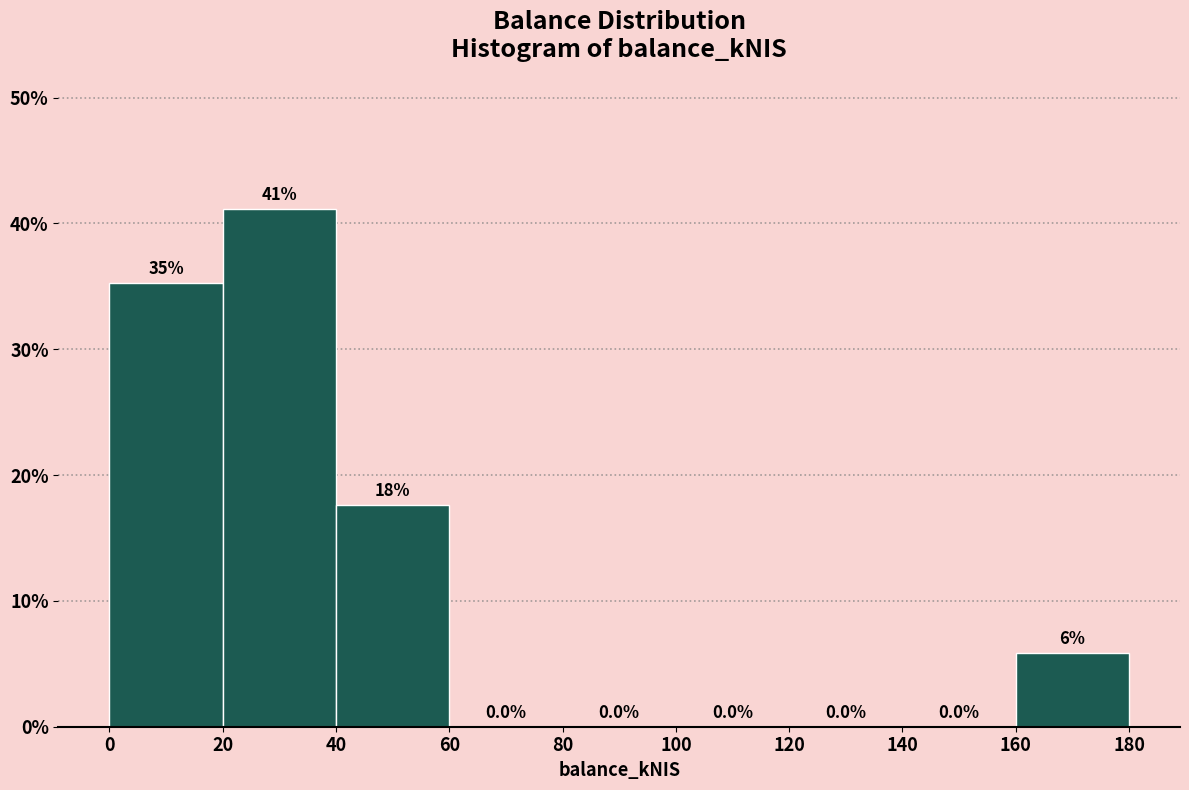

Which range on the x-axis has the tallest bar?

20 to 40